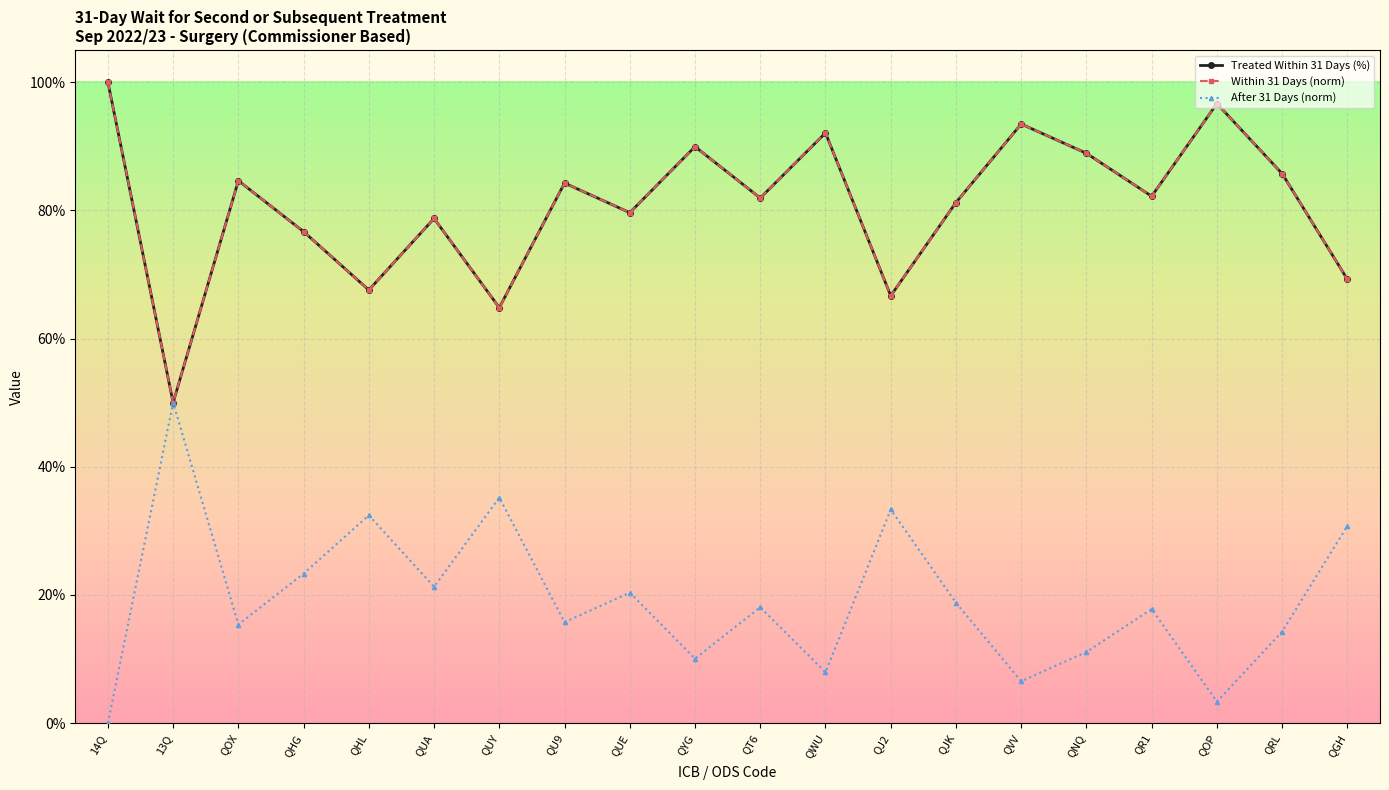

At how many categories does at least one series exceed 0?

20